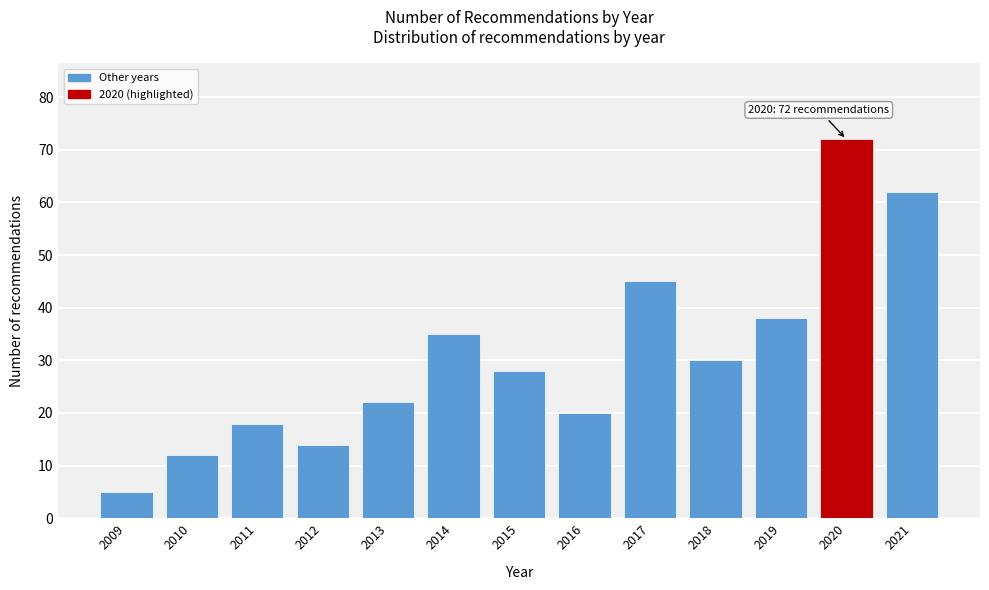

Reading left to right, what are all the values shown in this chart?

2009=5	2010=12	2011=18	2012=14	2013=22	2014=35	2015=28	2016=20	2017=45	2018=30	2019=38	2020=72	2021=62